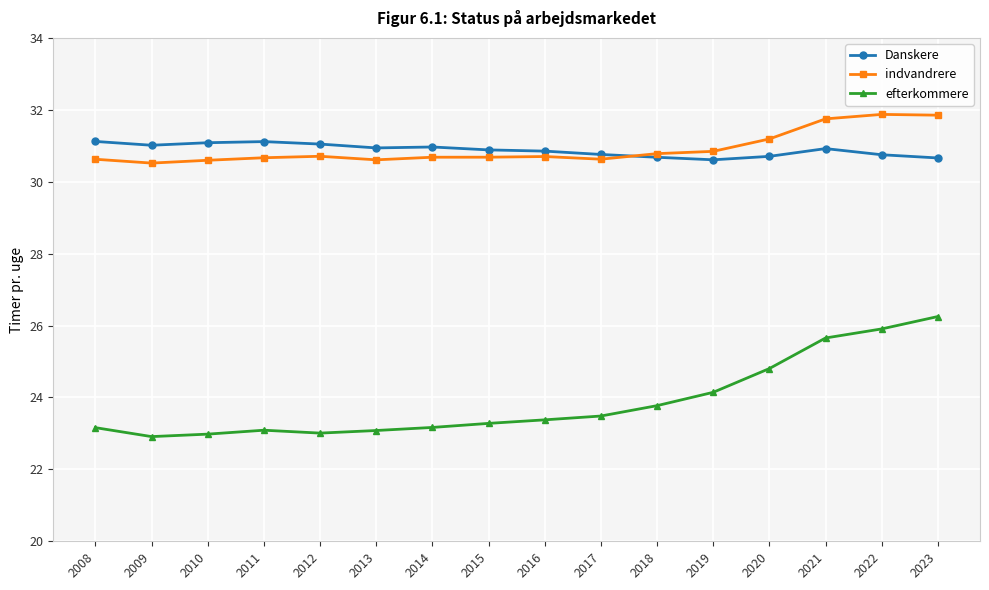

True or false: efterkommere and indvandrere intersect in this chart.

False